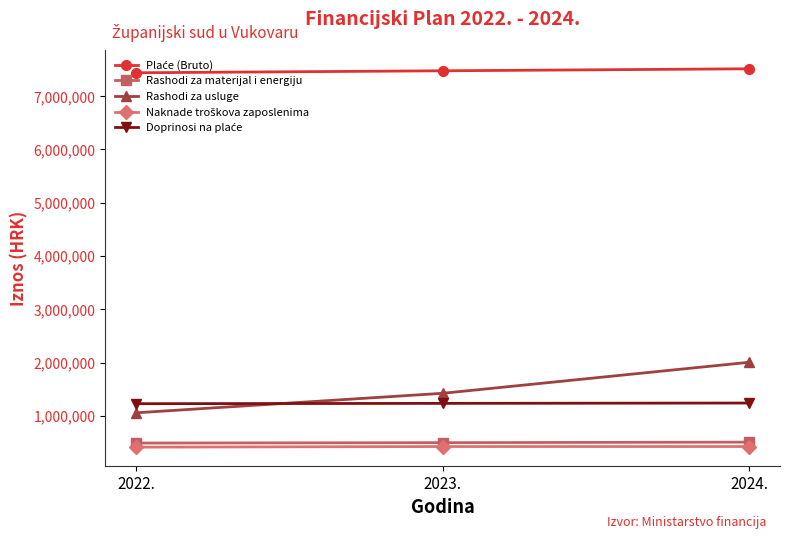

How many categories are shown in the chart?

3